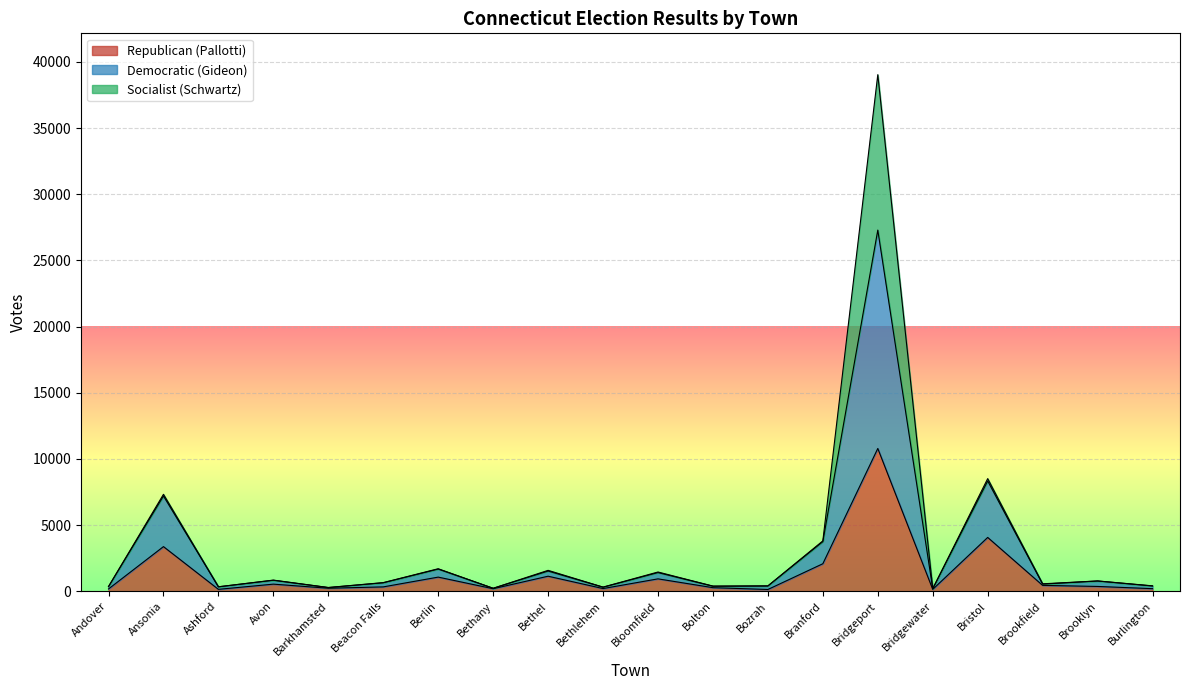

What is the total value across all series at Bloomfield?

1460